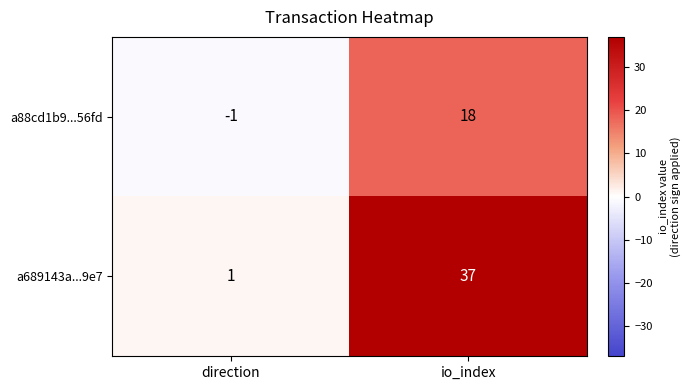

Reading left to right, transcribe all the data shown in this chart.

a88cd1b9...56fd: direction=-1	io_index=18
a689143a...9e7: direction=1	io_index=37